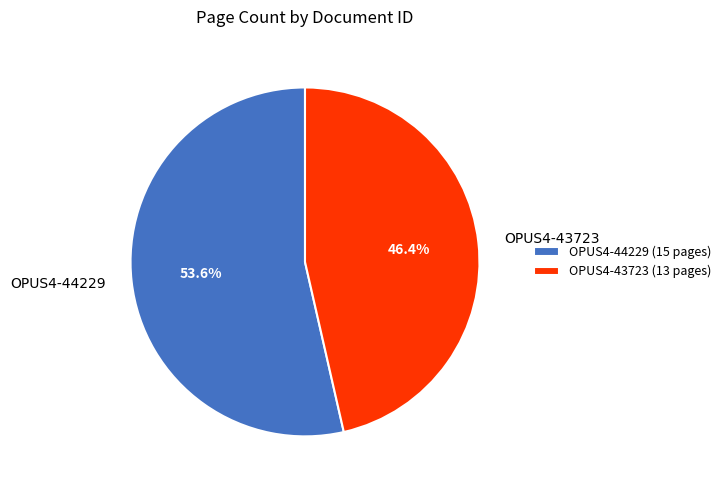

Rank the categories by value from highest to lowest.

OPUS4-44229, OPUS4-43723